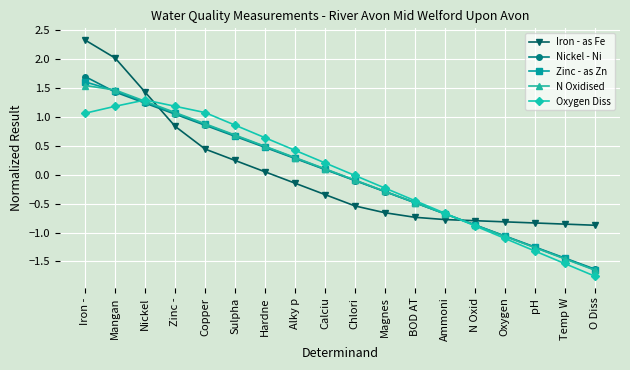

What is the value of the Zinc - as Zn point at the 4th from the left?

1.1